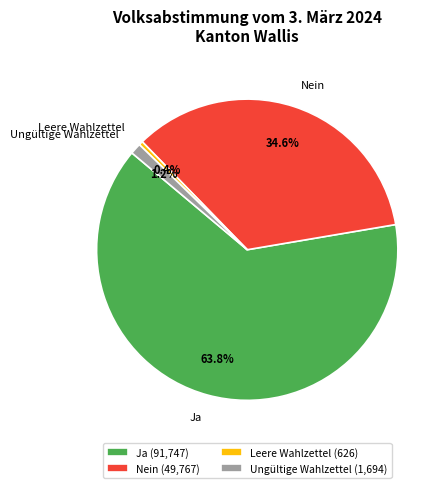

To the nearest percent, what is the difference between the Ja and Leere Wahlzettel slice percentages?

63%